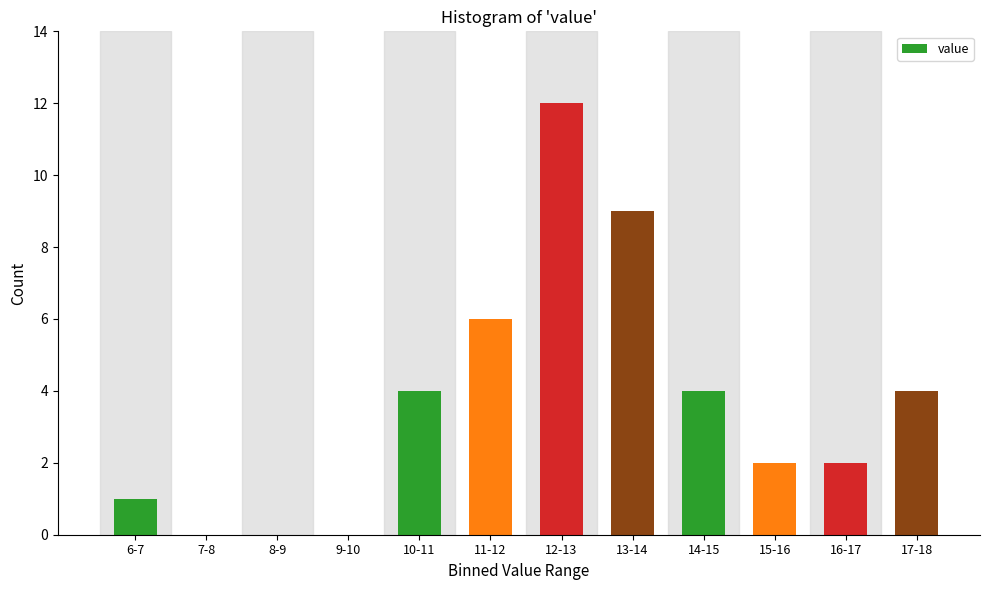

Reading left to right, transcribe all the data shown in this chart.

6-7=1	7-8=0	8-9=0	9-10=0	10-11=4	11-12=6	12-13=12	13-14=9	14-15=4	15-16=2	16-17=2	17-18=4